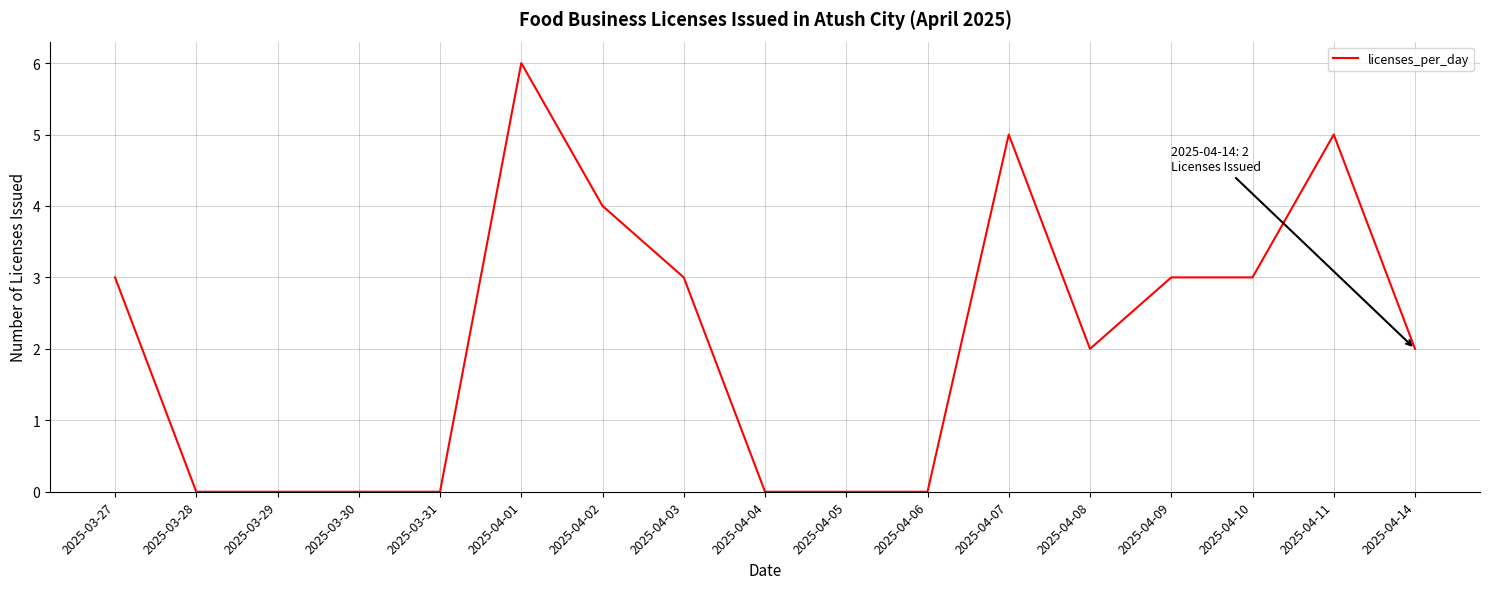

What is the change in value from 2025-03-27 to 2025-04-06?

-3